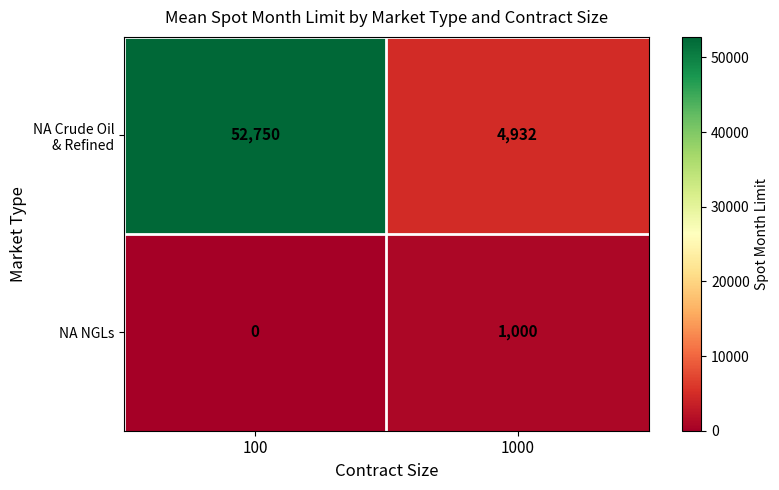

Which category has the lowest value in the NA NGLs series?

100